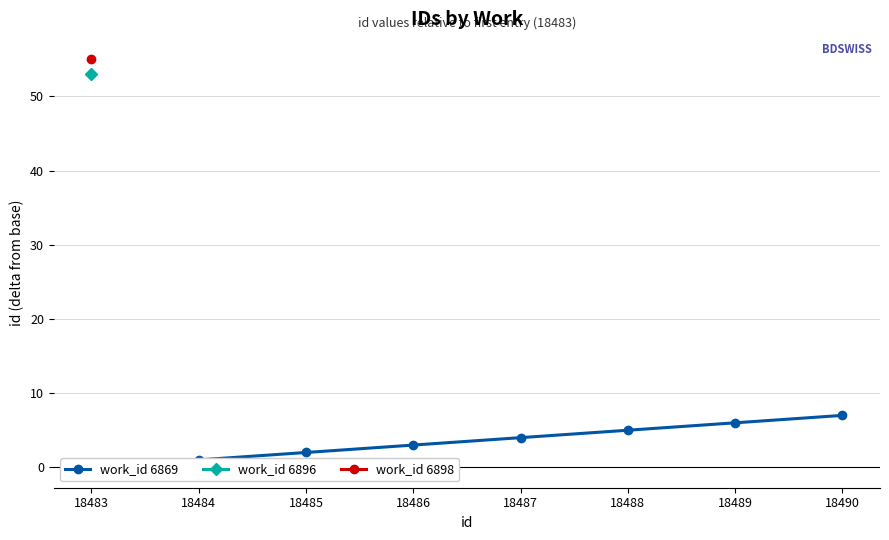

At which category does the chart reach its peak across all series?

18490